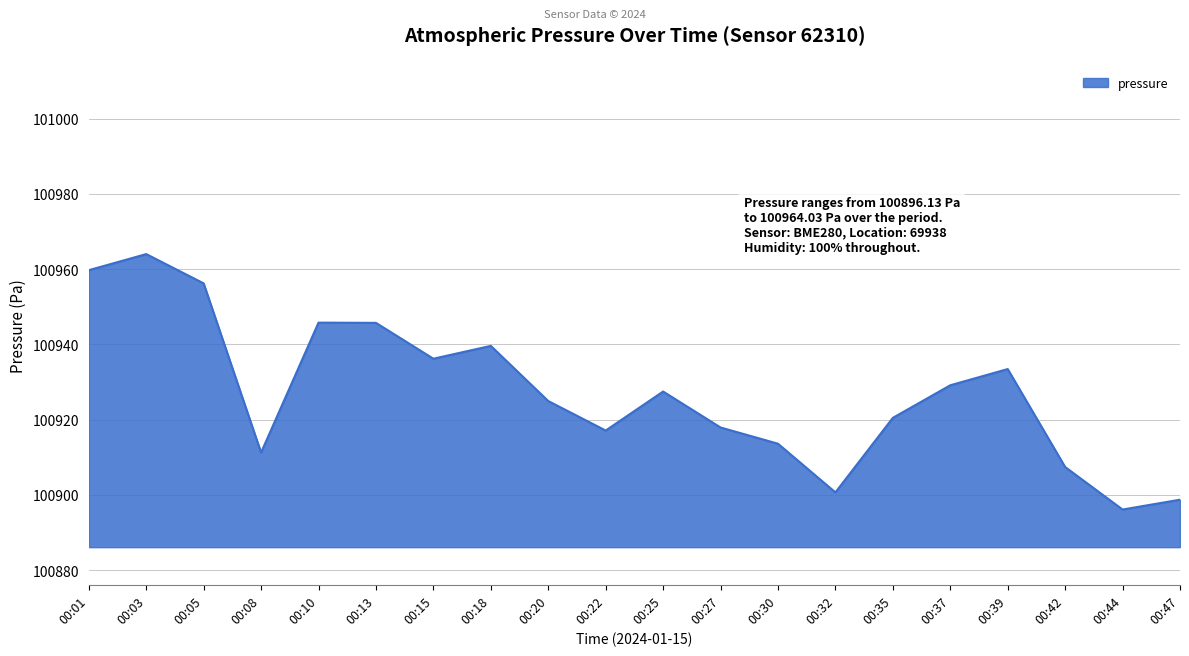

What is the greatest value displayed?

100964.0